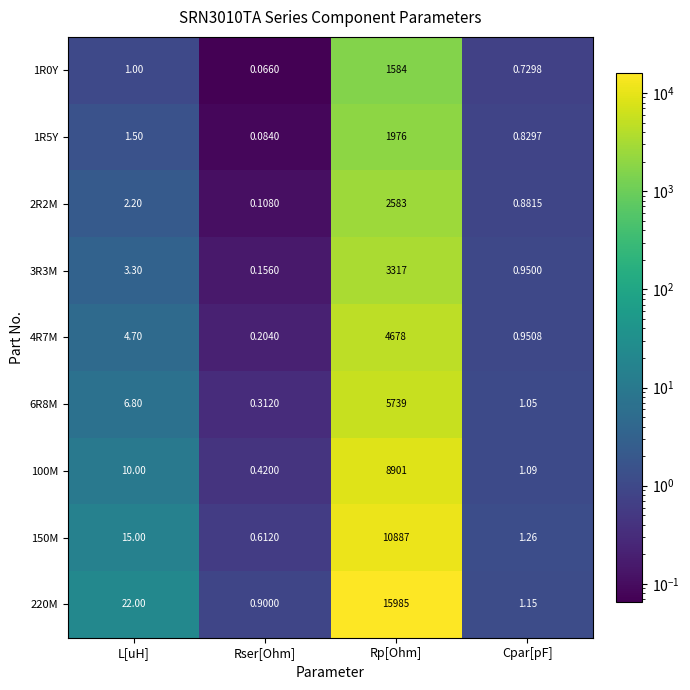

Is the value of 1R5Y at Rser[Ohm] greater than the value of 4R7M at L[uH]?

No